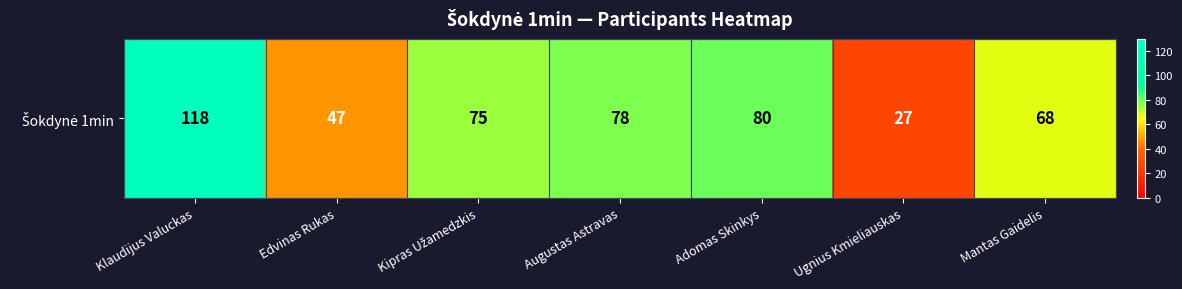

What is the difference between the values at Kipras Užamedzkis and Mantas Gaidelis?

7